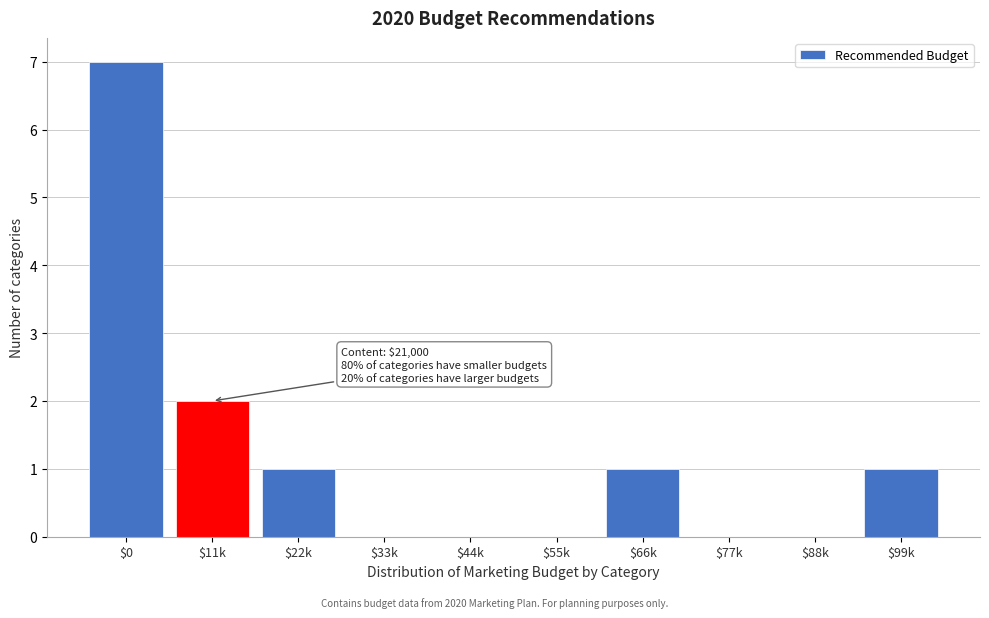

What is the greatest value displayed?

7